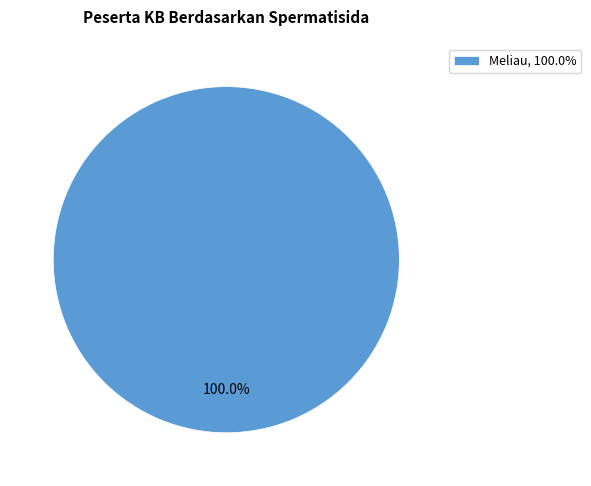

Rank the categories by value from lowest to highest.

Meliau, 100.0%